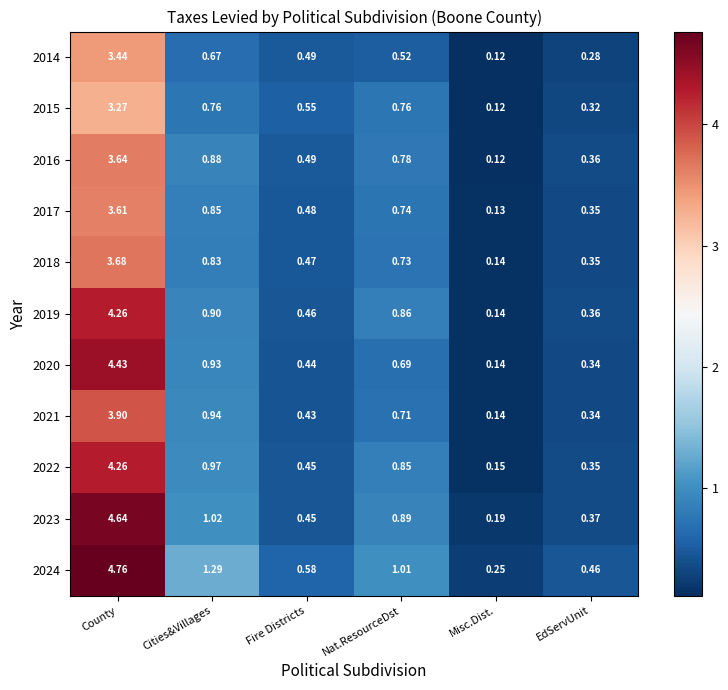

At which label is 2023 closest to 2?

Cities&Villages